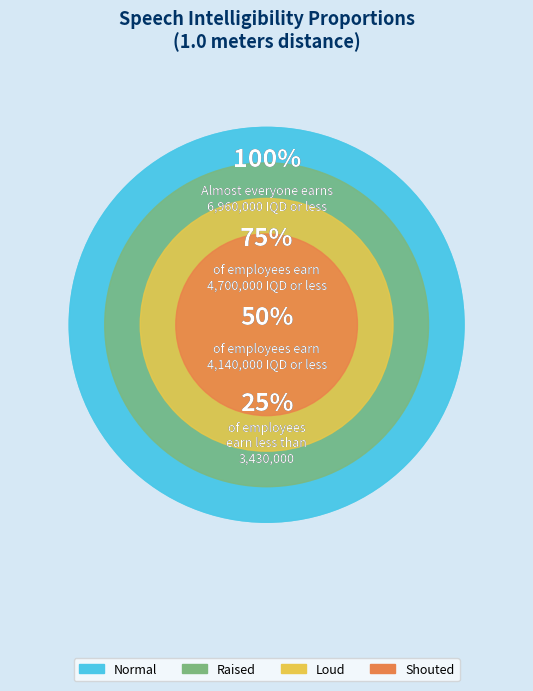

Is the sum of 0.03 and 0.09 greater than half?

No